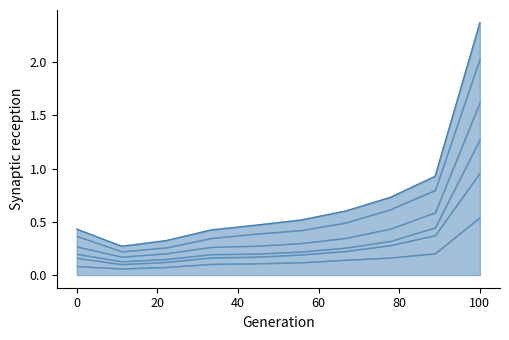

At which category is the sum across all series the highest?

100